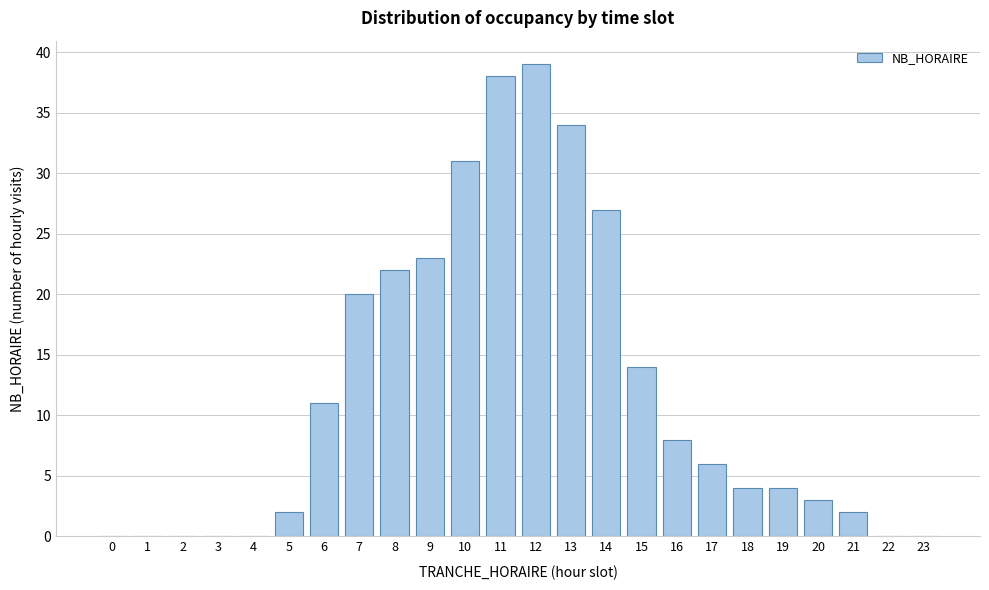

Reading left to right, list all the values displayed in this chart.

0=0	1=0	2=0	3=0	4=0	5=2	6=11	7=20	8=22	9=23	10=31	11=38	12=39	13=34	14=27	15=14	16=8	17=6	18=4	19=4	20=3	21=2	22=0	23=0